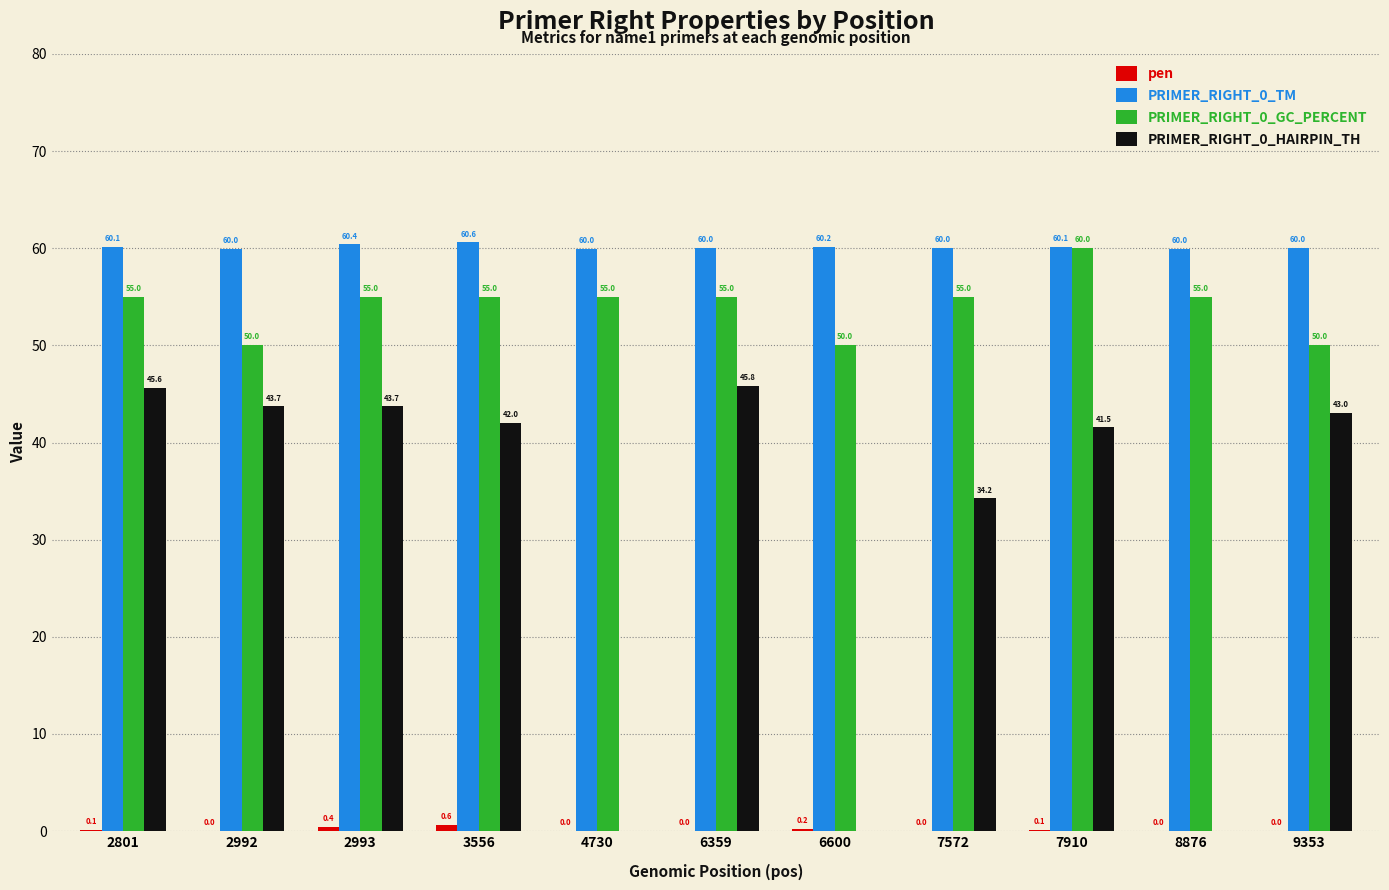

Is it true that PRIMER_RIGHT_0_GC_PERCENT equals 50.0 at 2992?

True